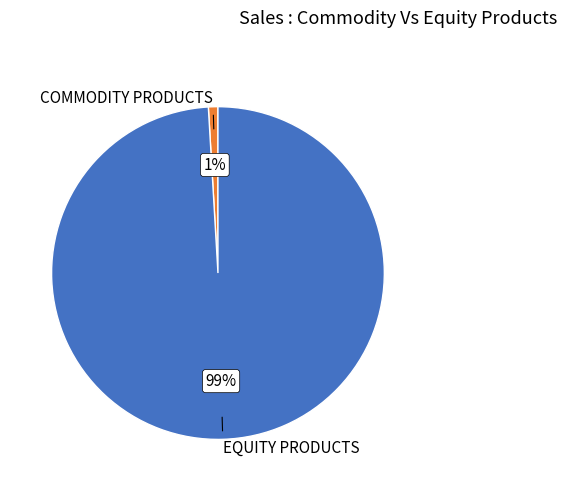

To the nearest percent, what is the combined percentage of COMMODITY PRODUCTS and EQUITY PRODUCTS?

100%